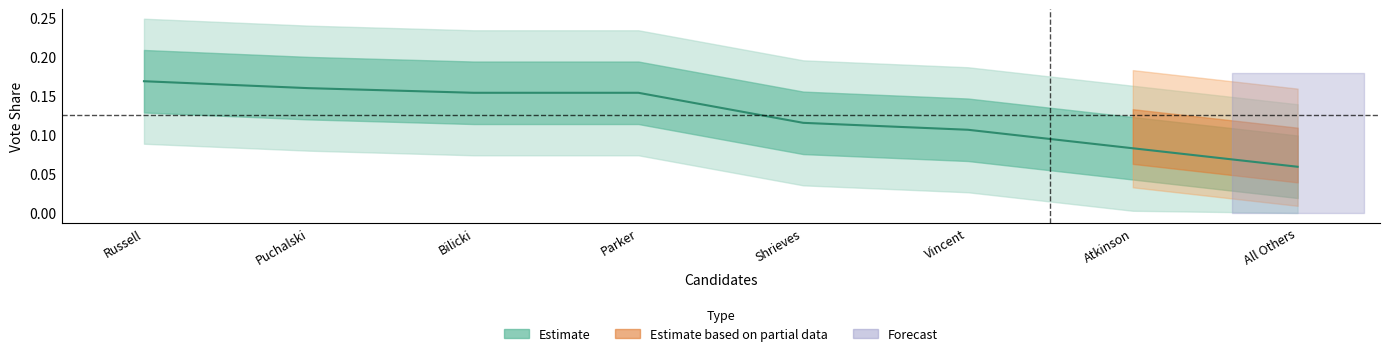

What is the greatest value displayed?

0.2